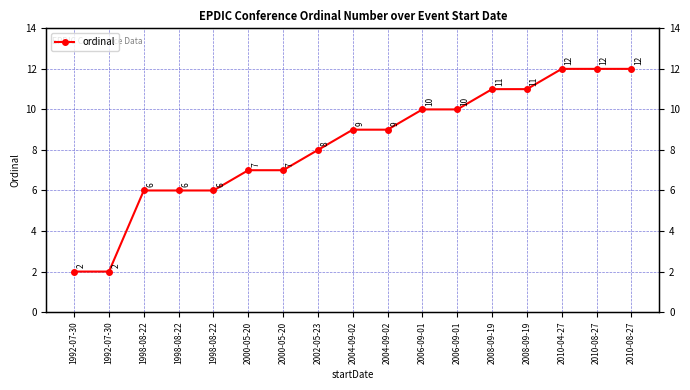

Between 2004-09-02 and 1998-08-22, which is larger?

2004-09-02